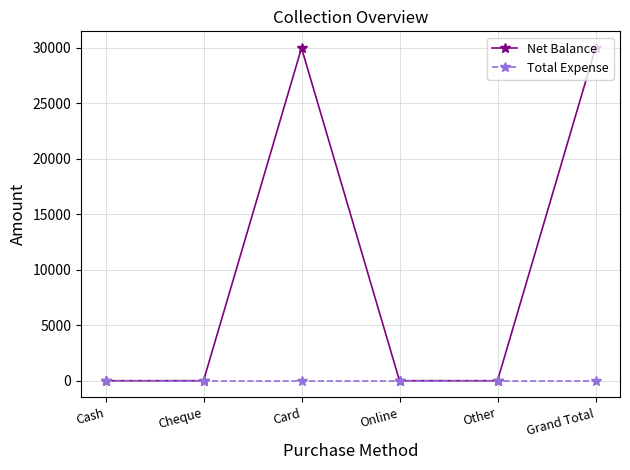

How many values in the Net Balance series exceed 0?

2